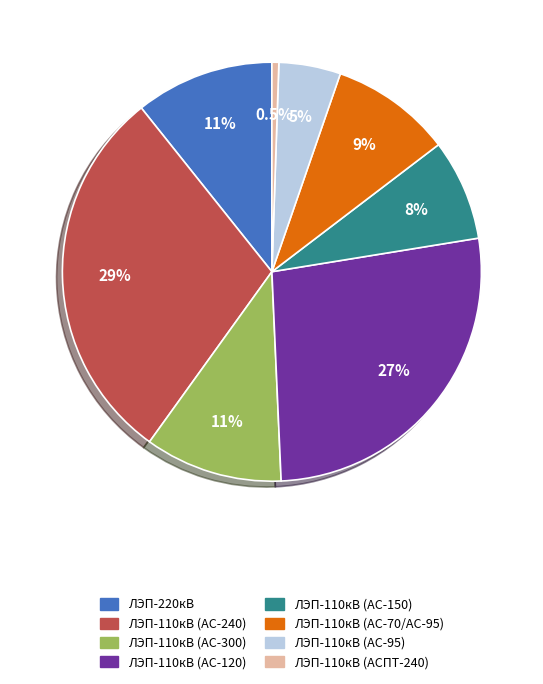

Do ЛЭП-110кВ (АС-300) and ЛЭП-110кВ (АСПТ-240) together represent more than half of the pie?

No